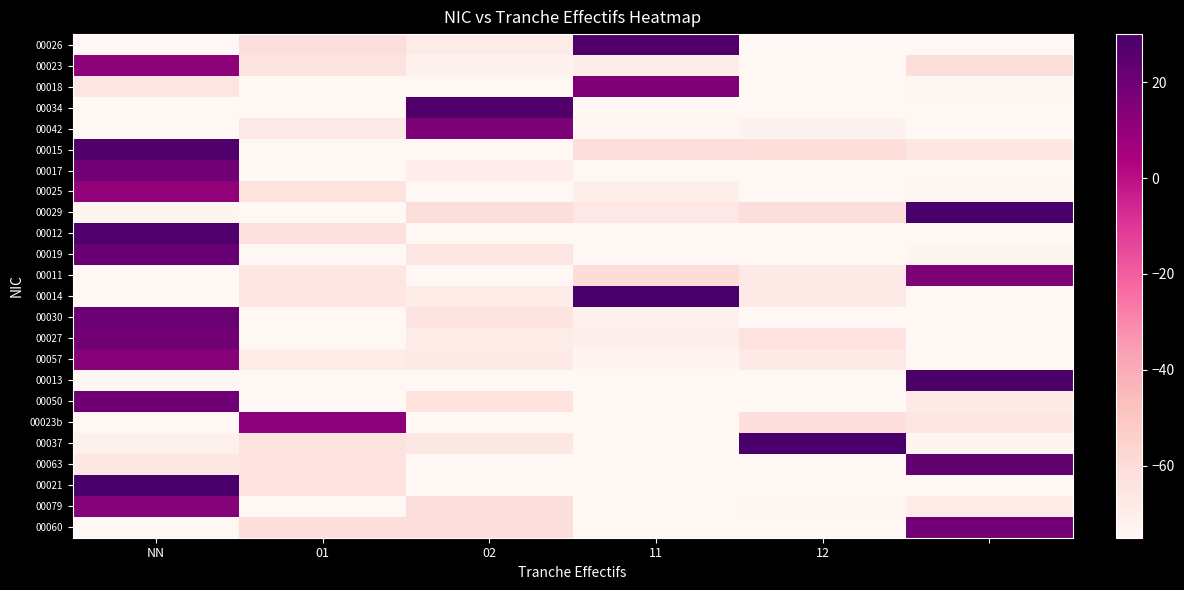

What is the maximum value shown in the chart?

36.8